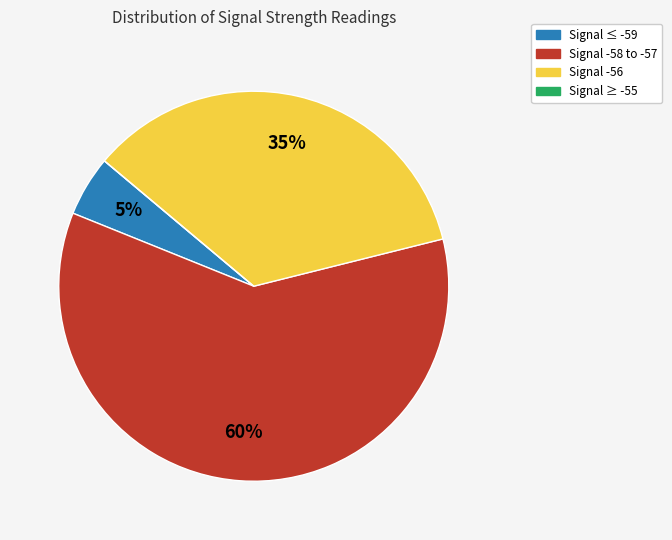

To the nearest percent, what is the average slice percentage?

25%